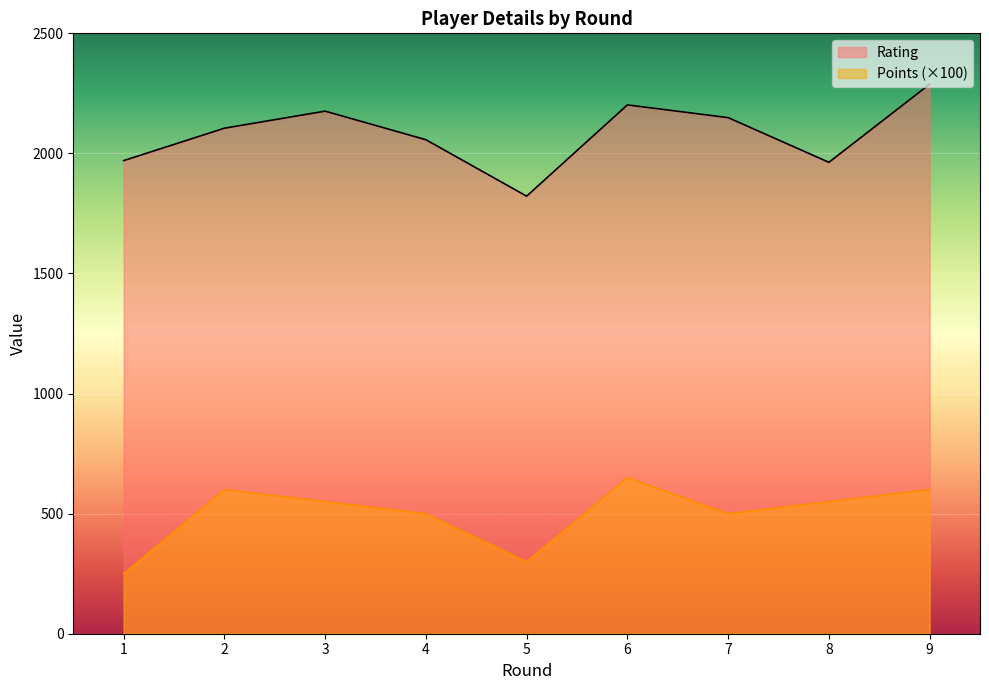

True or false: Rating and Points cross at least once.

False